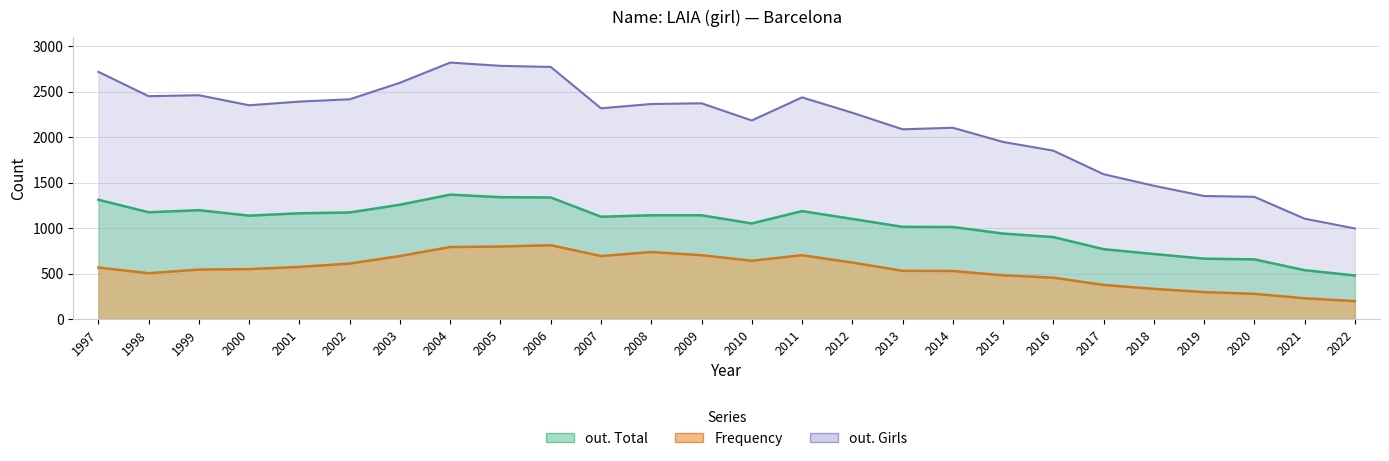

What is the average value of the out. Total series?

1034